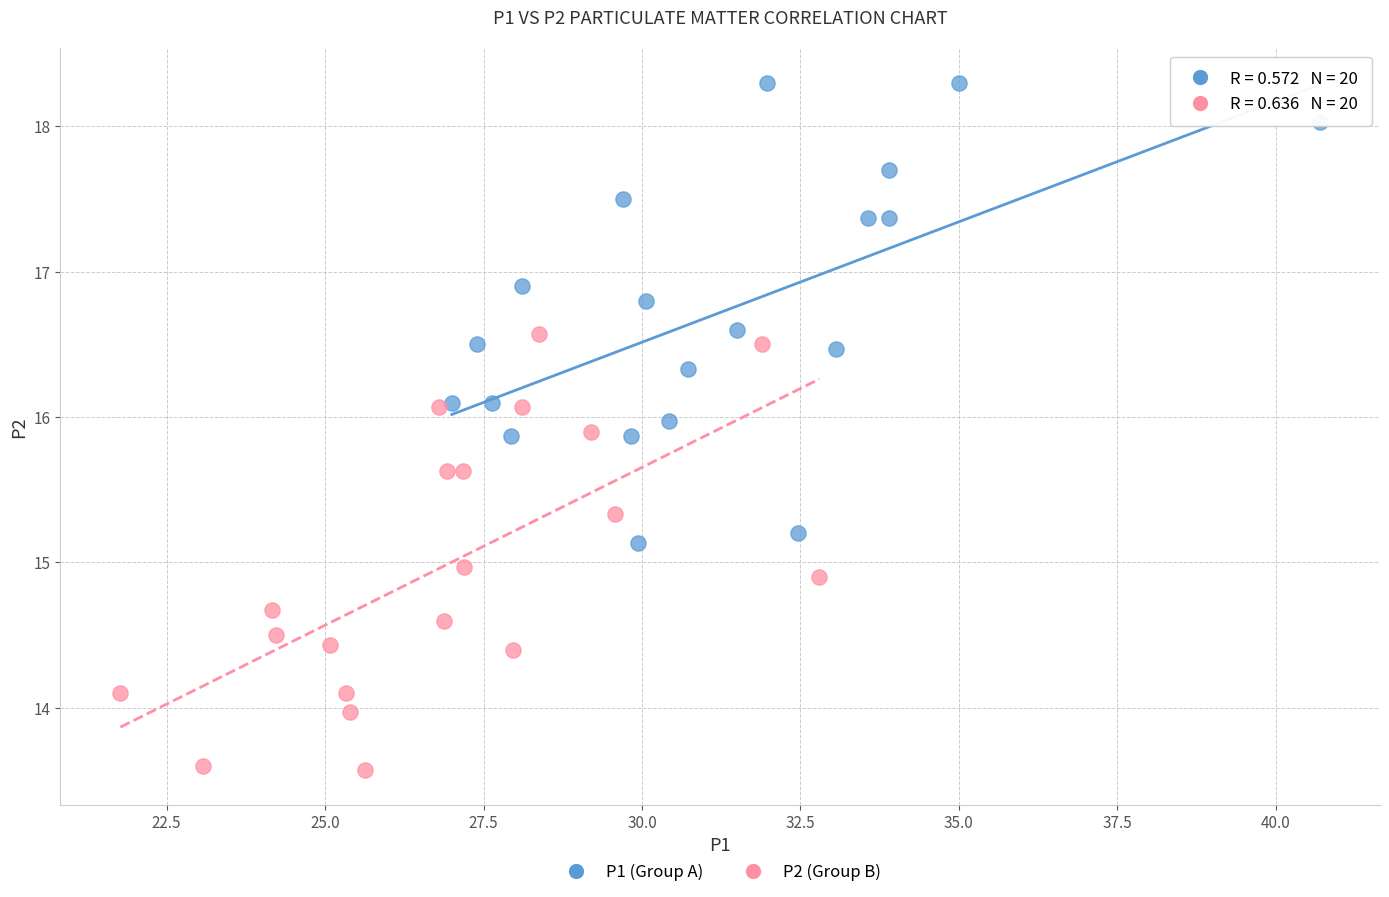

Which series reaches the minimum Y coordinate?

P2 (Group B)